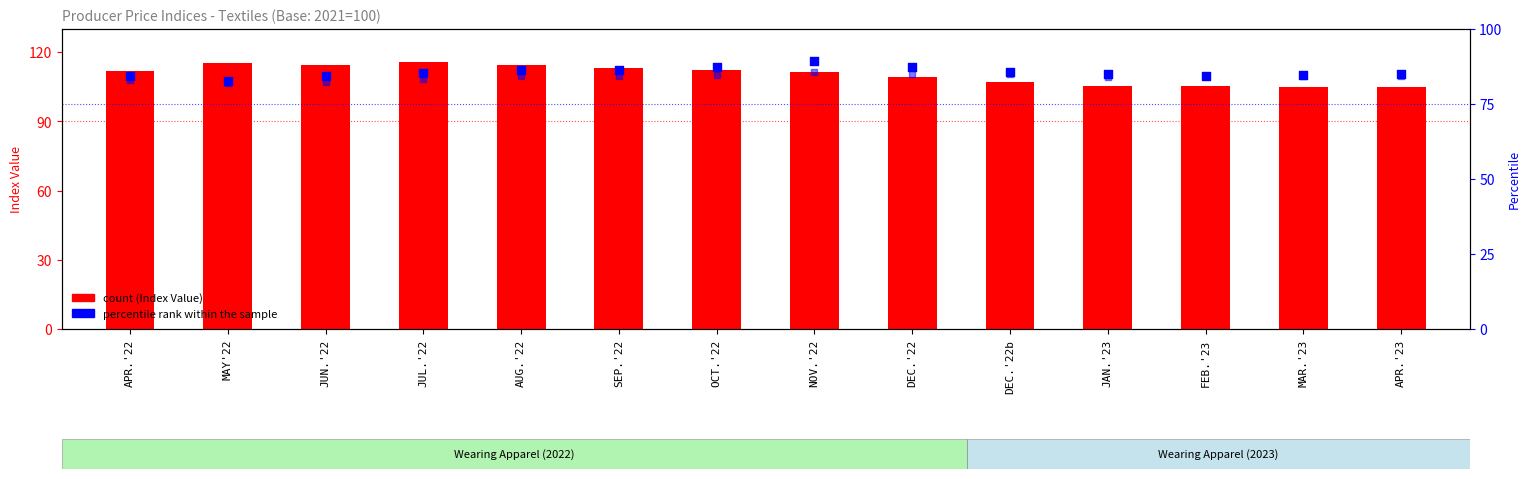

Which series has the widest spread of Y values?

Index Value (Fibers & Yarns Group)